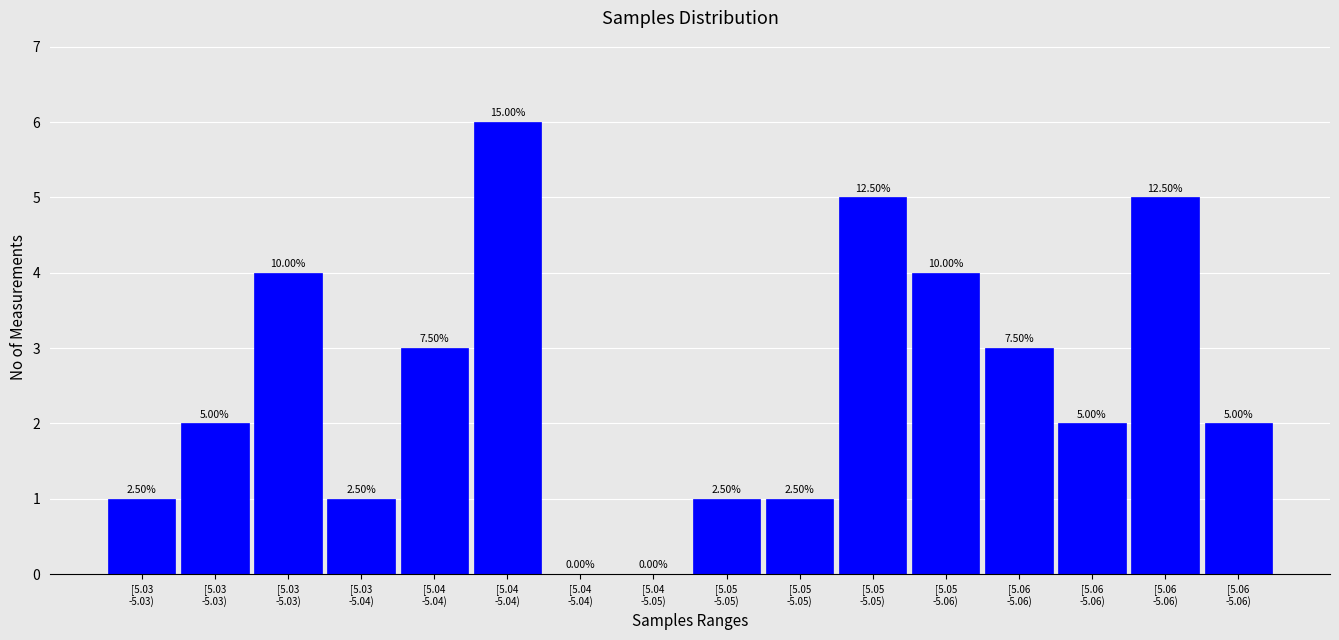

Are the bars horizontal?

No